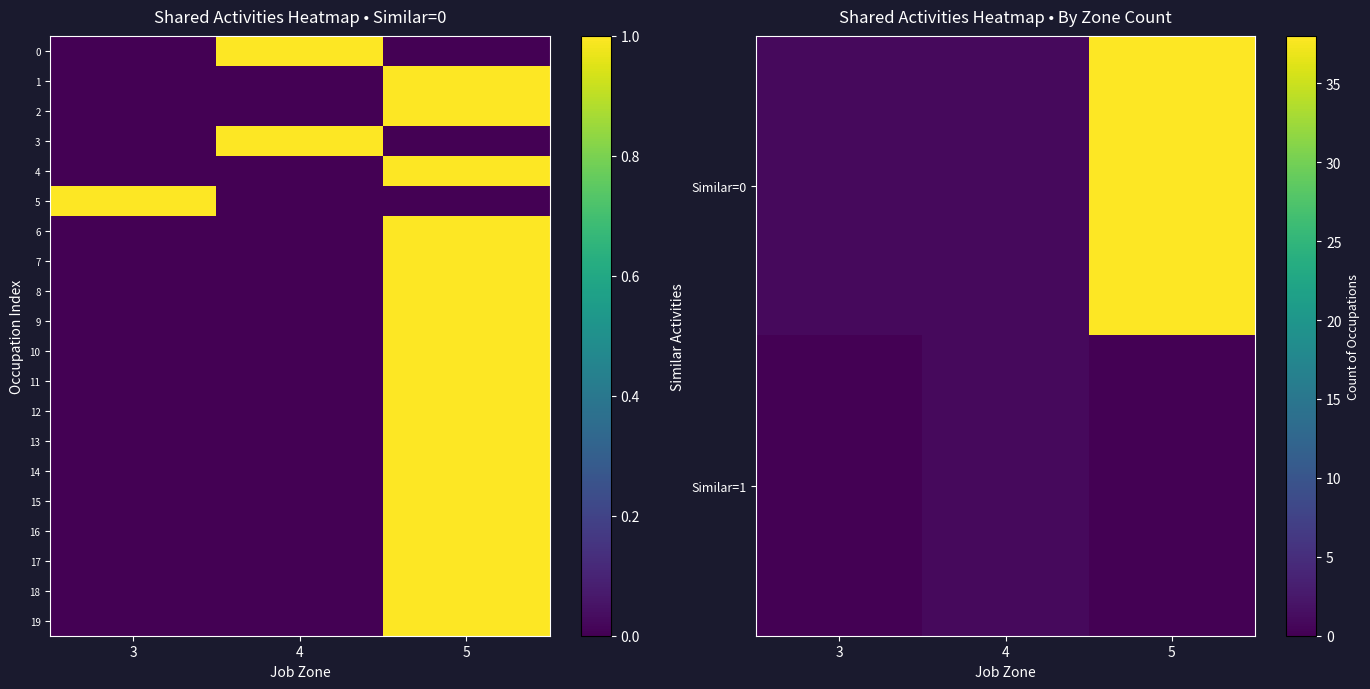

What is the sum of the 4 values at 5 and 3?

1